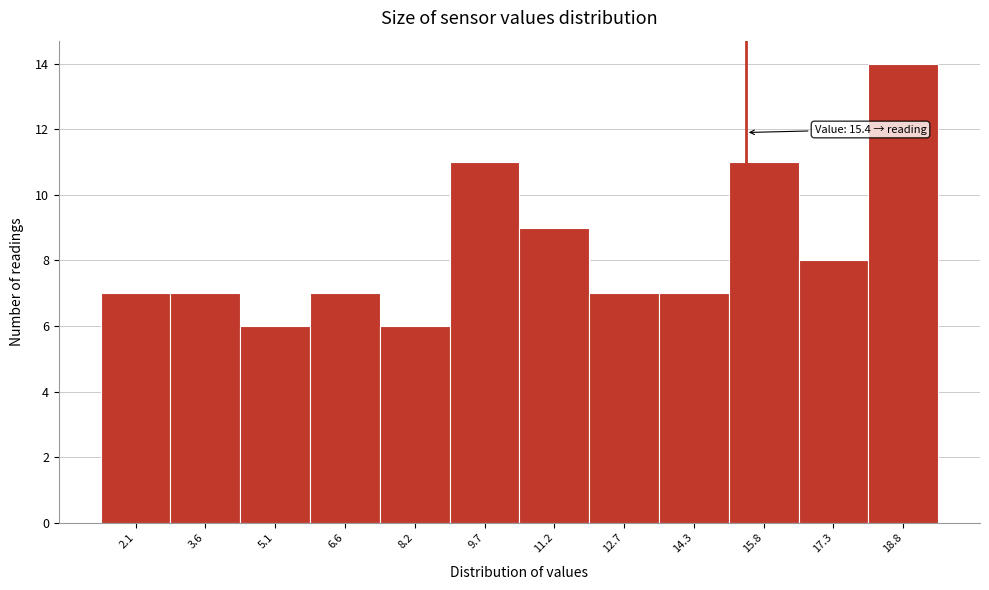

Which range on the x-axis has the tallest bar?

18.0 to 19.6